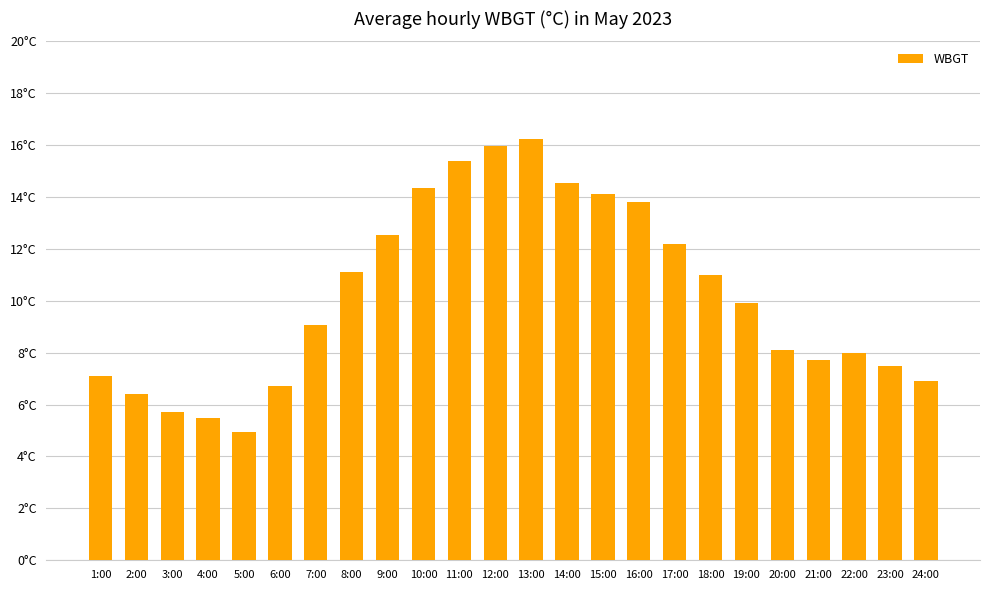

How many values are below 9?

11